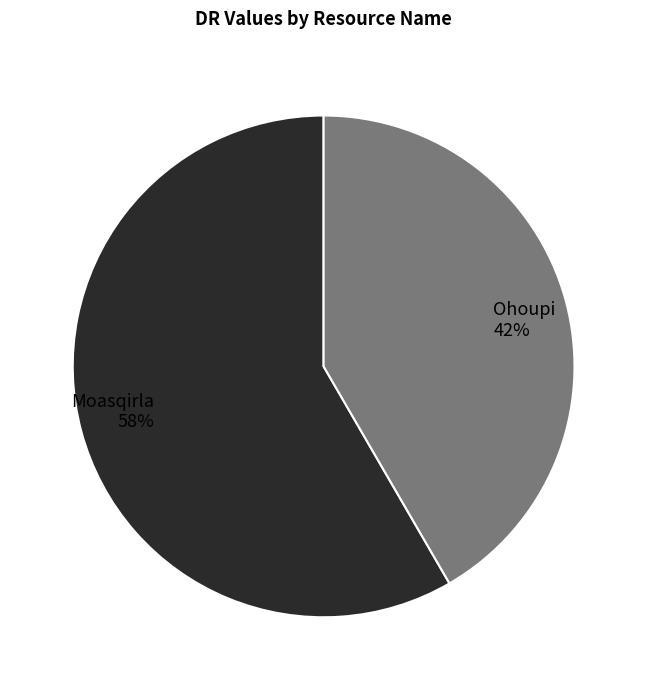

Combined, do Moasqirla and Ohoupi account for over 50%?

Yes